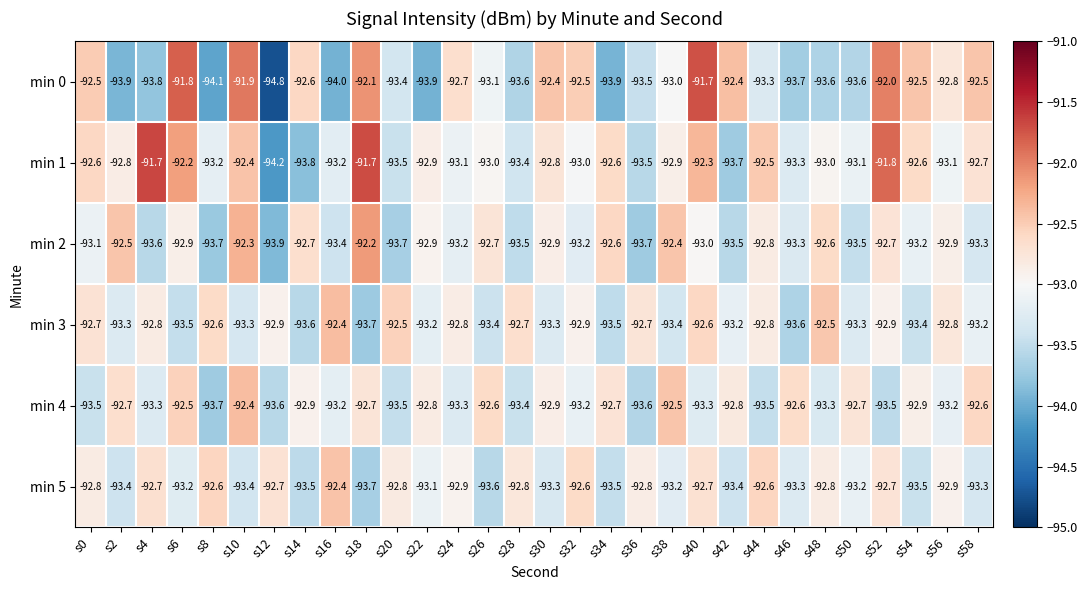

Rank the series at s24 from highest to lowest value.

min 0, min 3, min 5, min 1, min 2, min 4